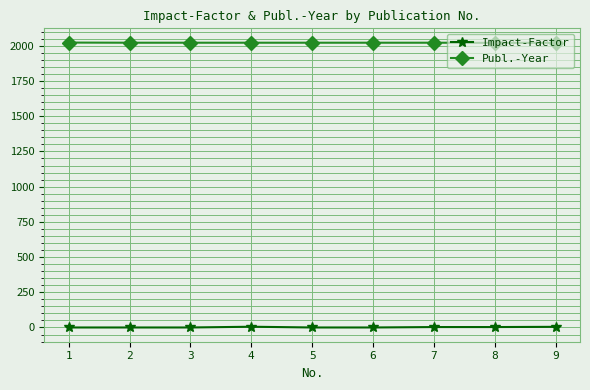

Count the number of data series in this chart.

2